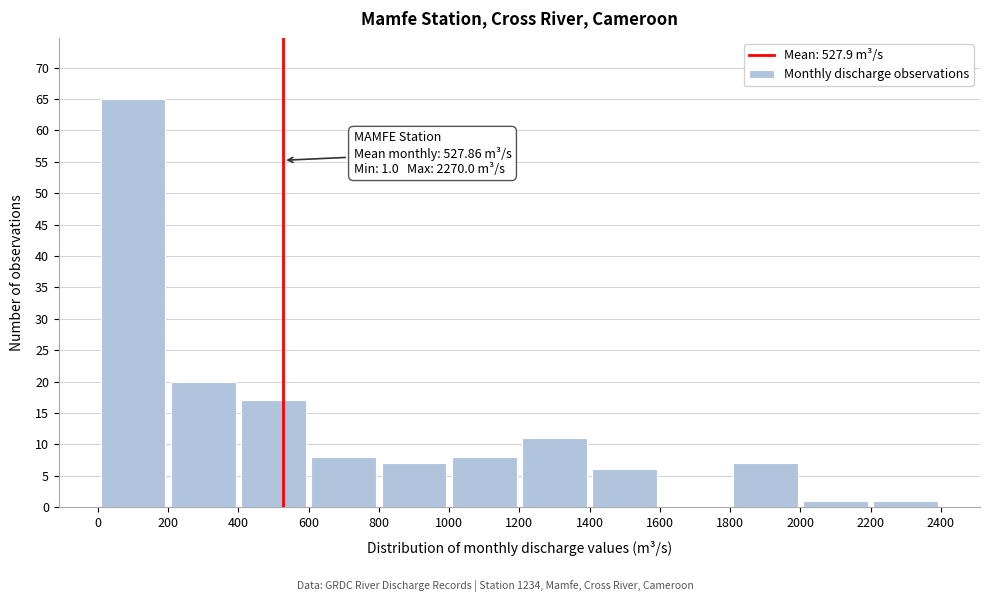

Over which range of the x-axis is the bar tallest?

0 to 200